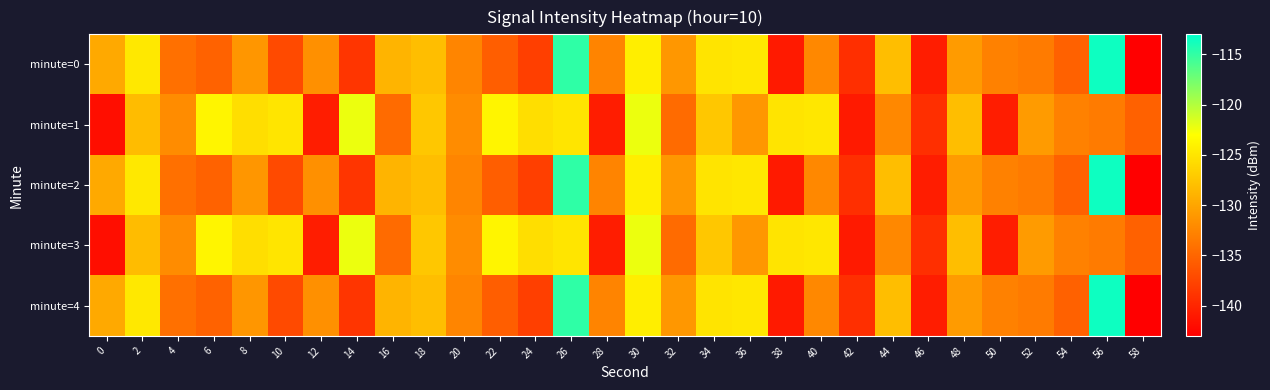

List the series in order of their peak value, highest first.

minute=0, minute=2, minute=4, minute=1, minute=3